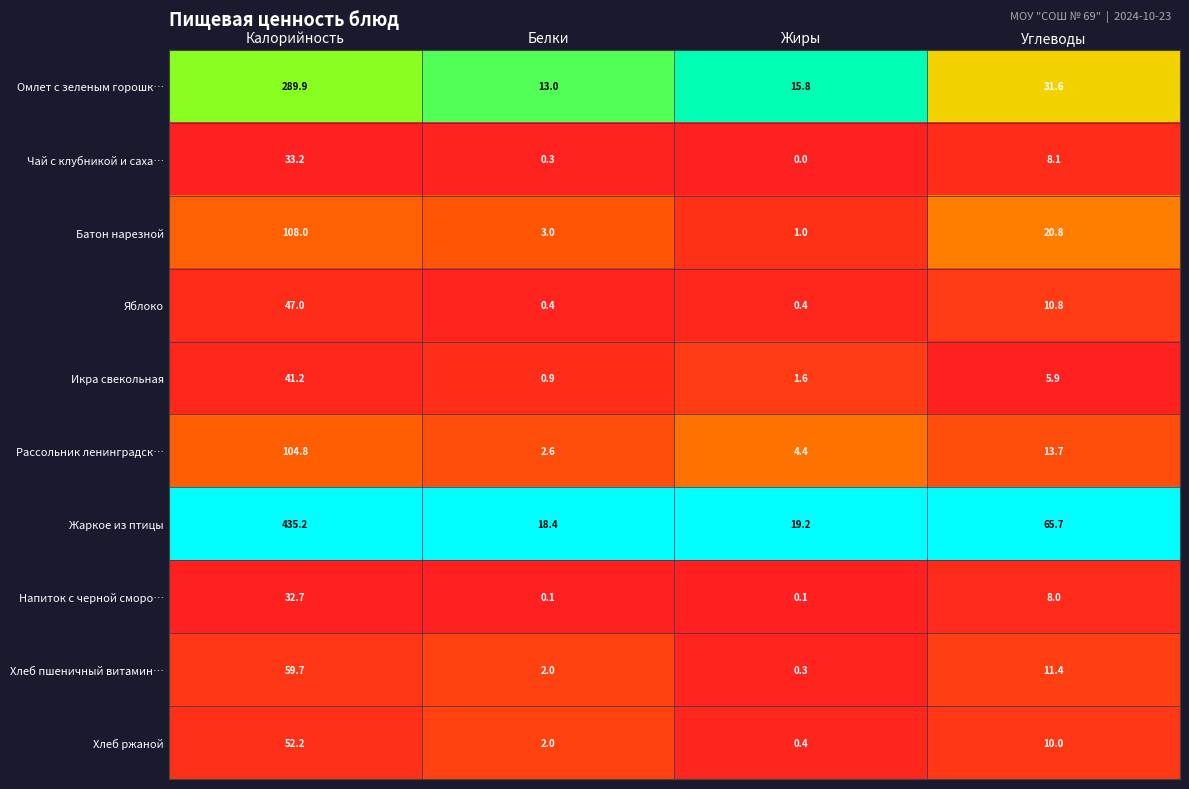

At which category is the sum across all series the highest?

Калорийность